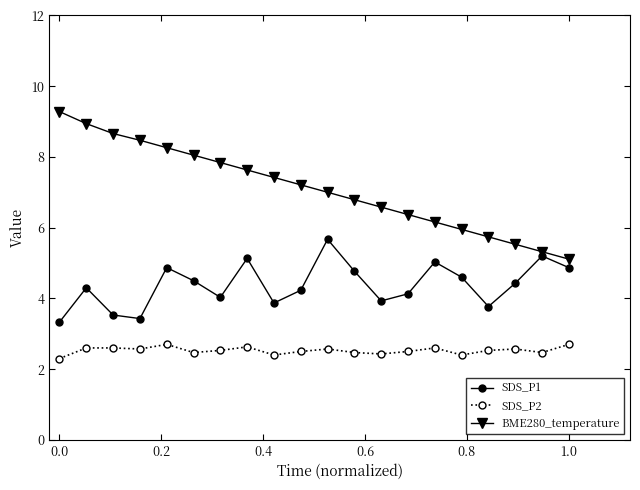

What is the sum of all SDS_P1 values?

87.6